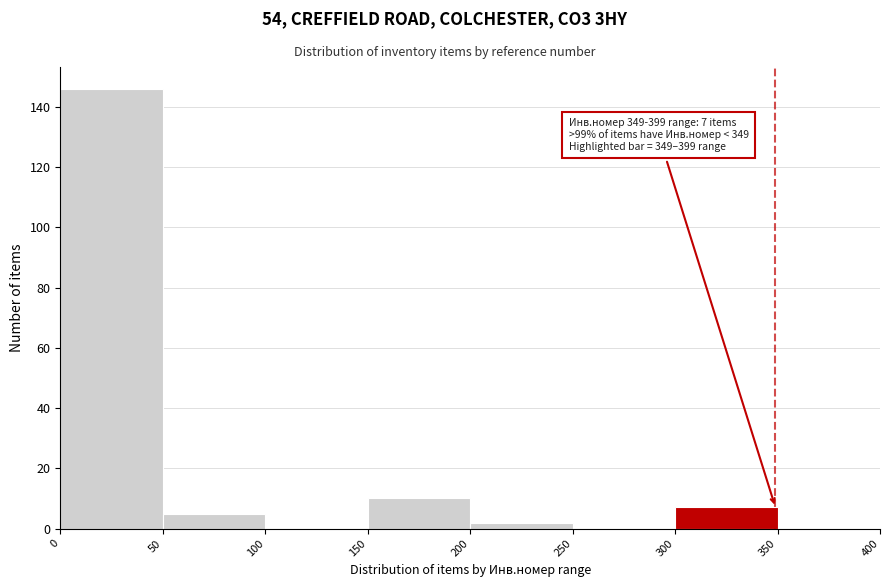

Which range on the x-axis has the tallest bar?

0 to 50